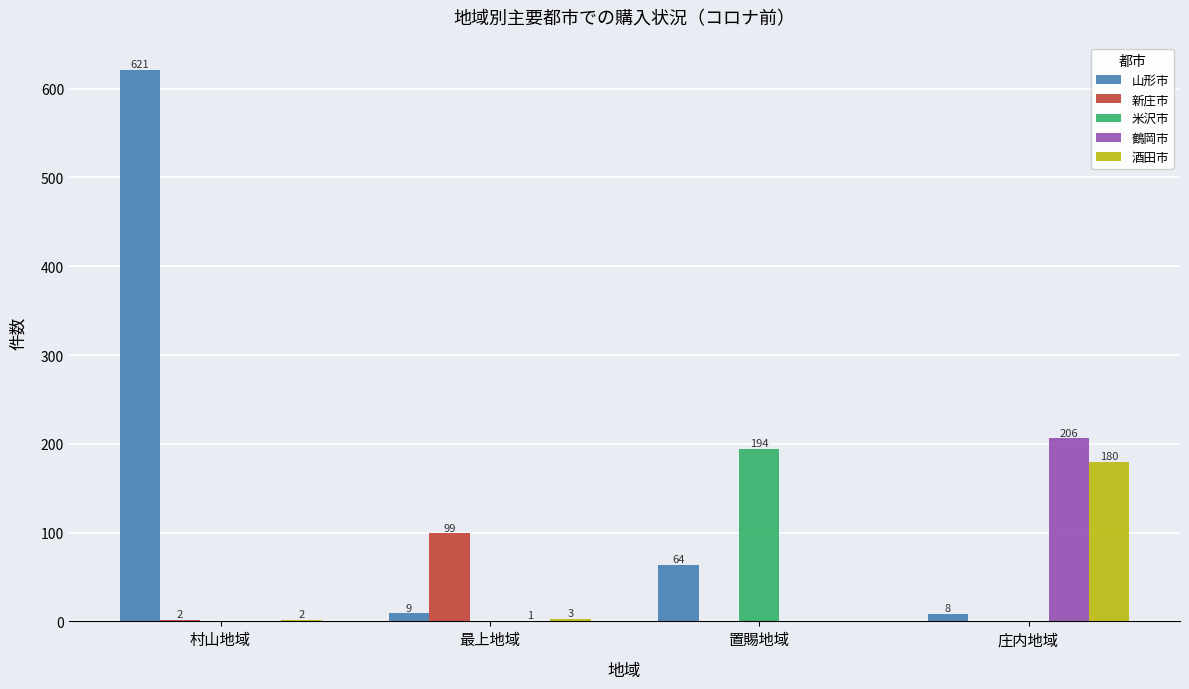

Where does the 山形市 series first go above 64?

村山地域